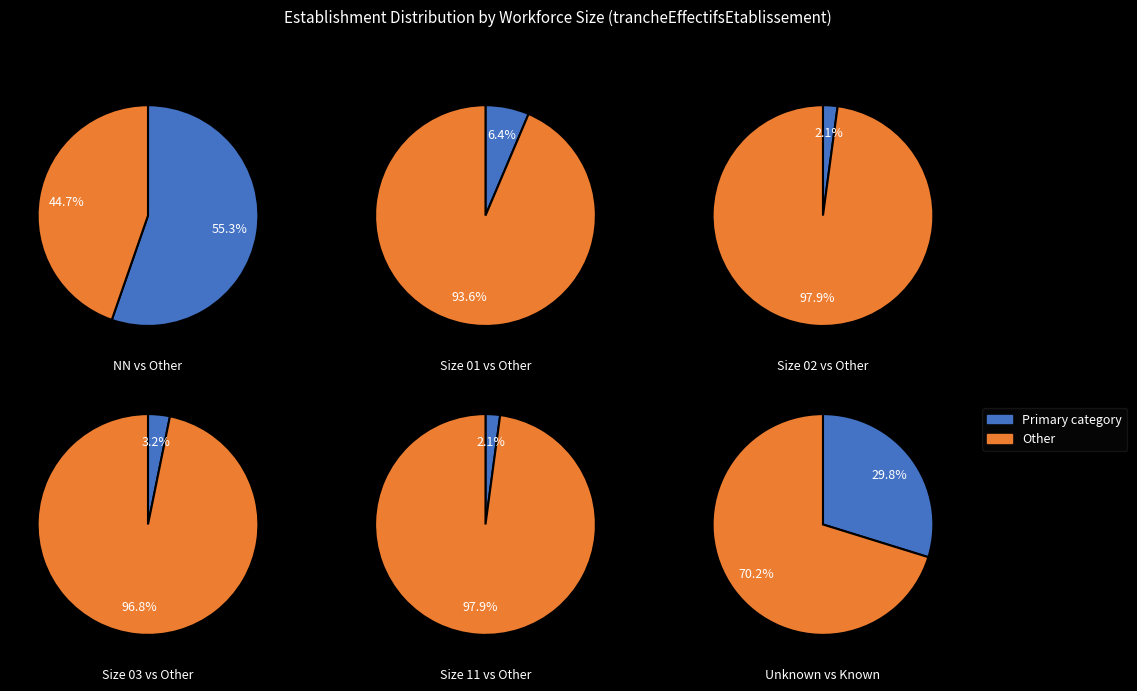

The 02 slice represents 2% of the pie. True or false?

True